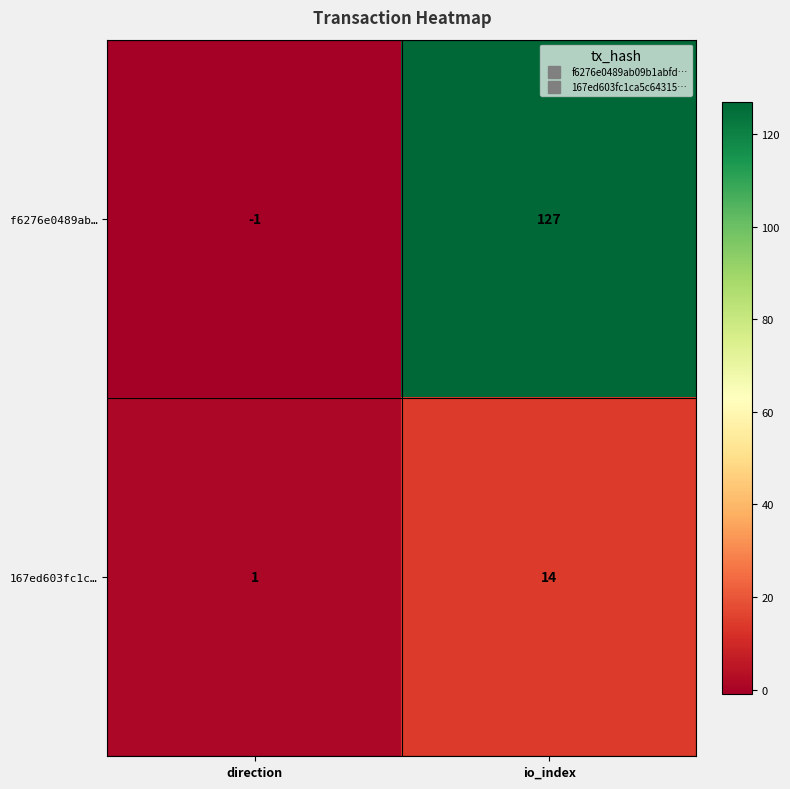

Reading left to right, transcribe all the data shown in this chart.

f6276e0489ab…: -1	127
167ed603fc1c…: 1	14